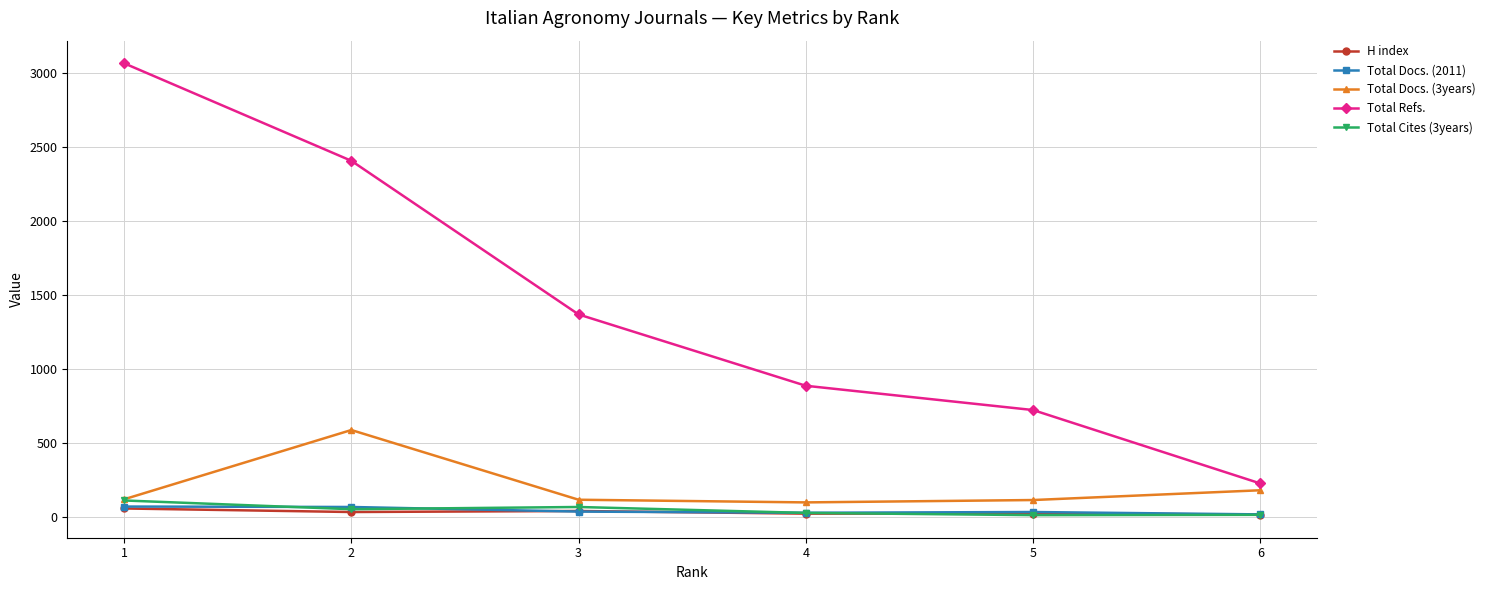

List the labels in order of Total Refs. value, smallest first.

6, 5, 4, 3, 2, 1